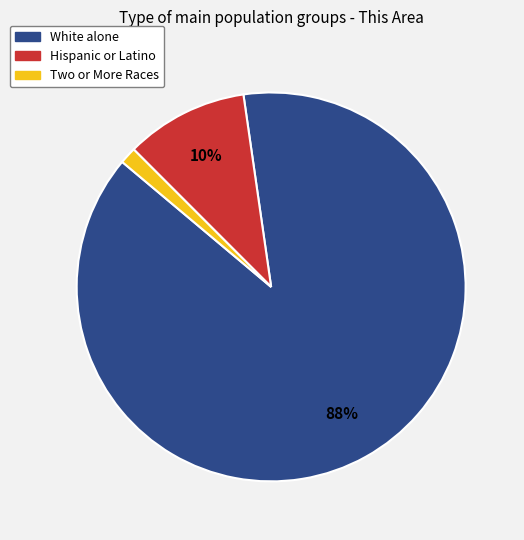

Between Hispanic or Latino and Two or More Races, which is larger?

Hispanic or Latino